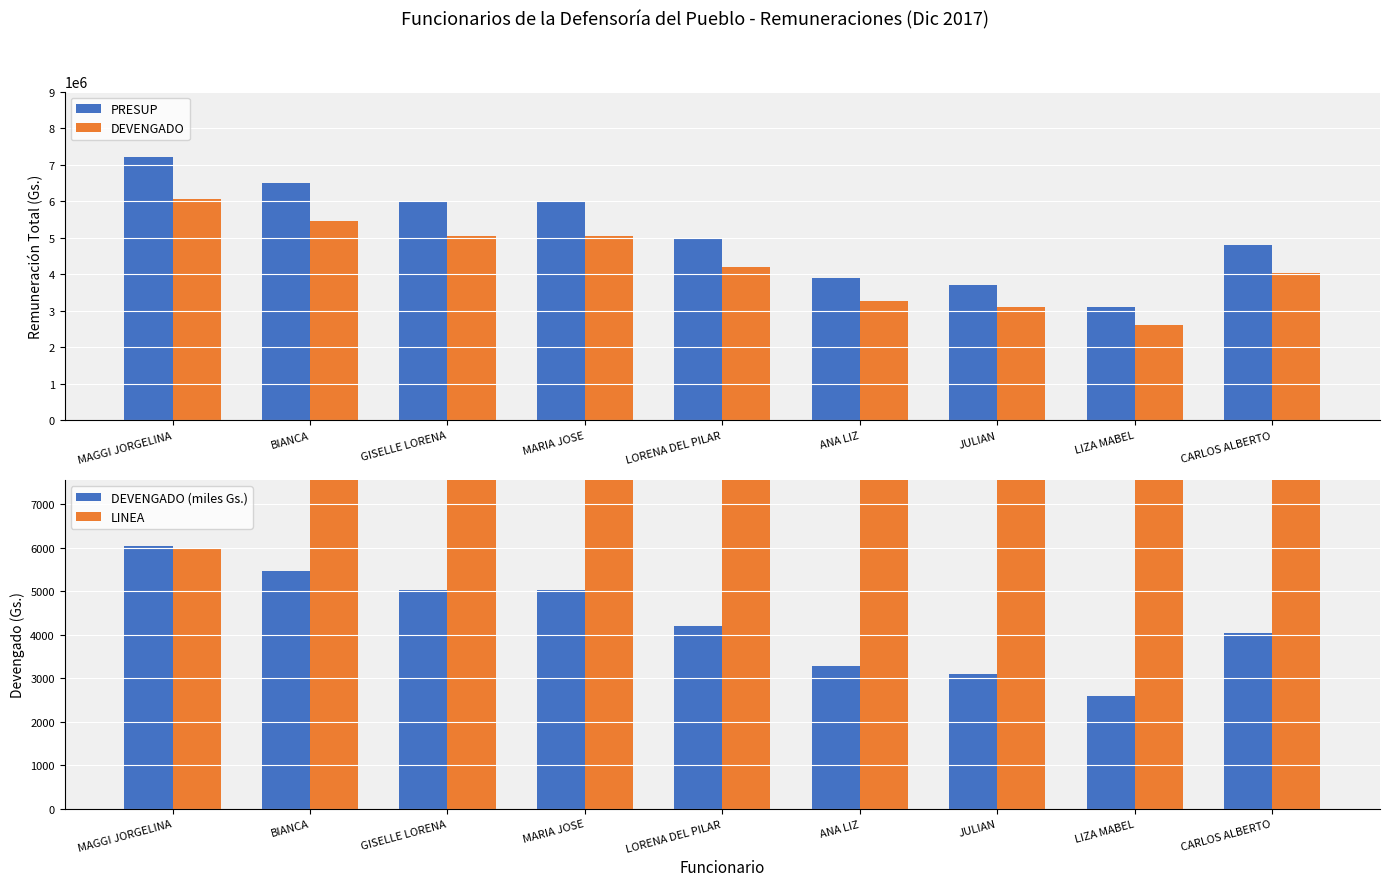

What is the label of the 6th bar from the left?

ANA LIZ